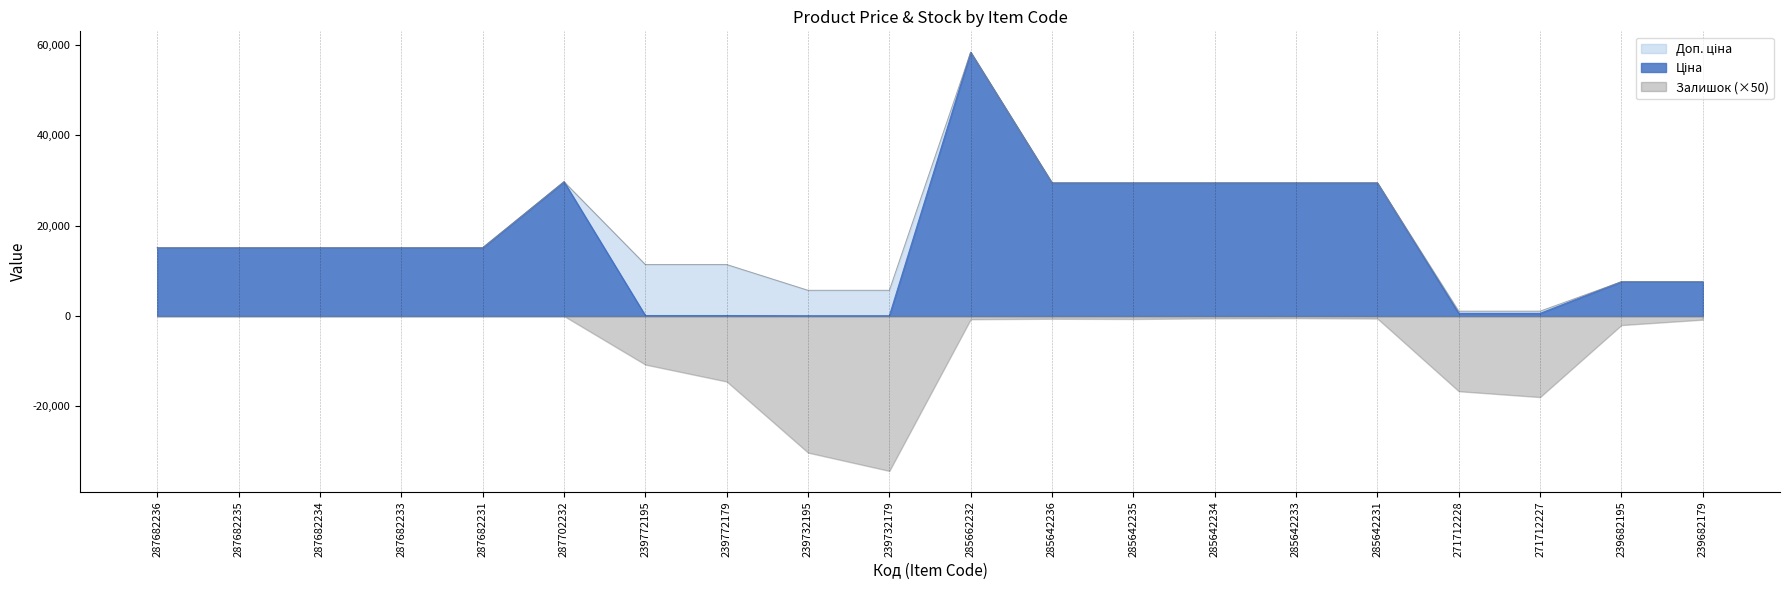

At which category is the sum across all series the highest?

285662232